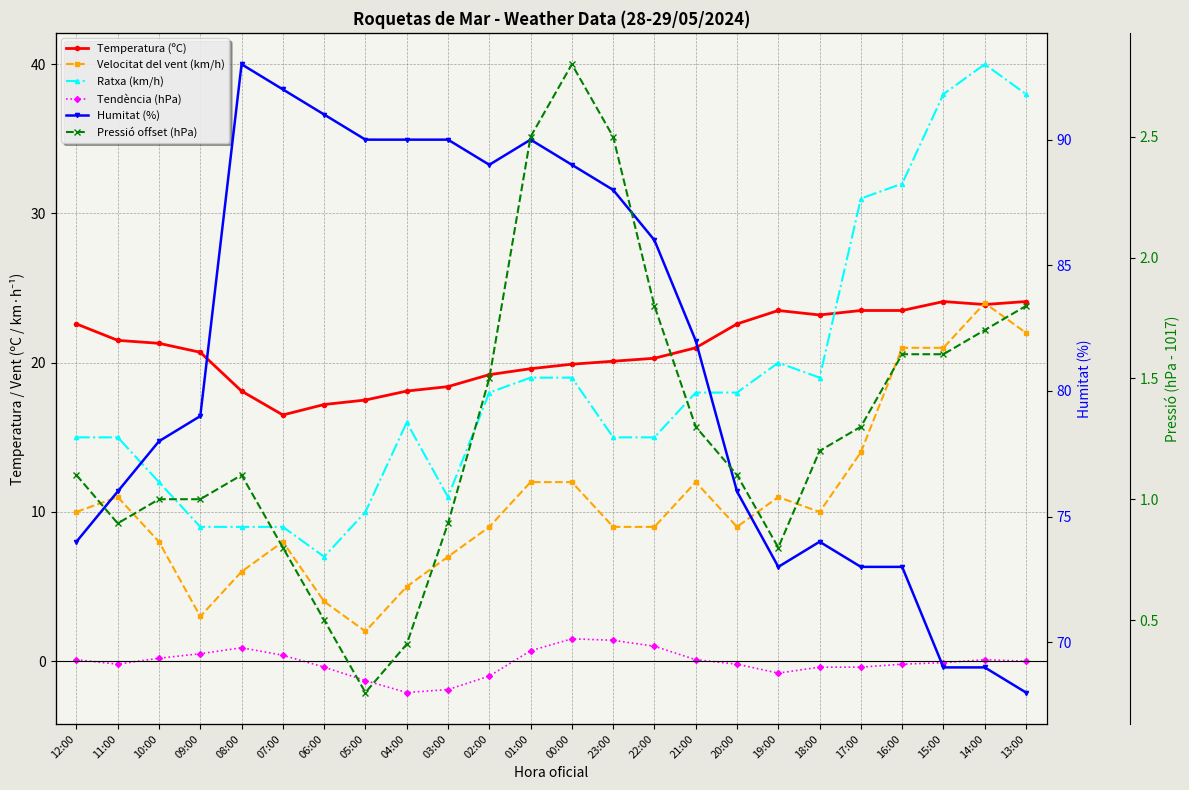

The Humitat (%) series shows 145.4 at 22:00. True or false?

False